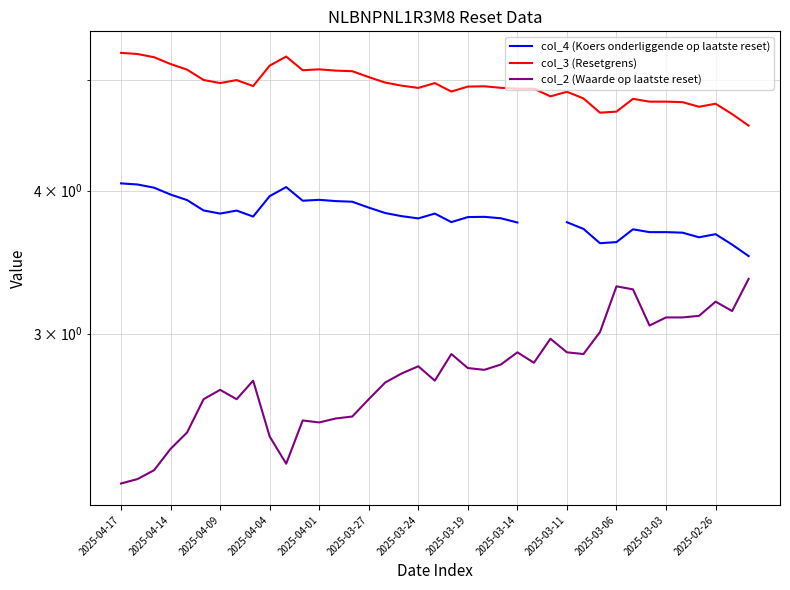

Which series changed the most between 29 and 37?

col_2 (Waarde op laatste reset)